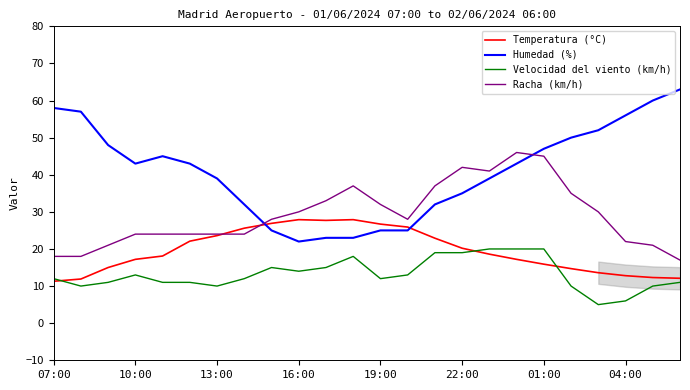

What are all the series names shown in the legend?

Temperatura (°C), Humedad (%), Velocidad del viento (km/h), Racha (km/h)